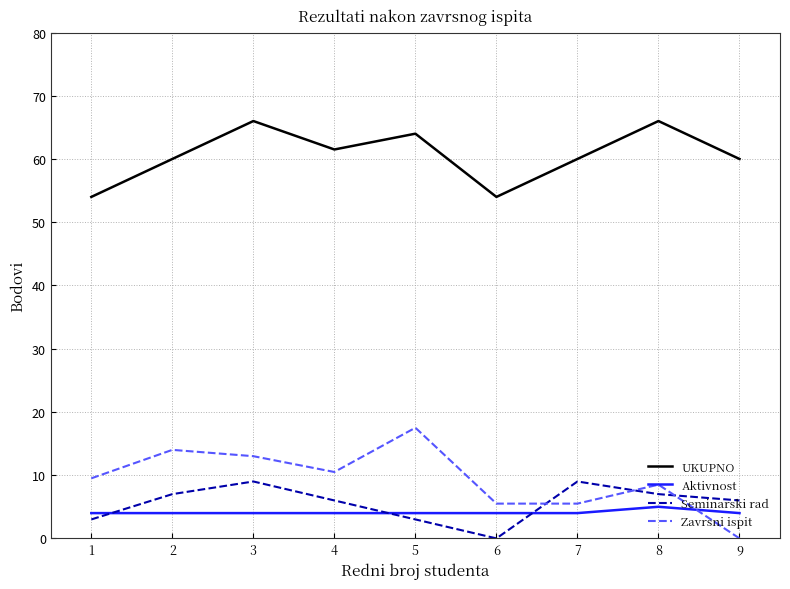

How many lines are shown in the chart?

4